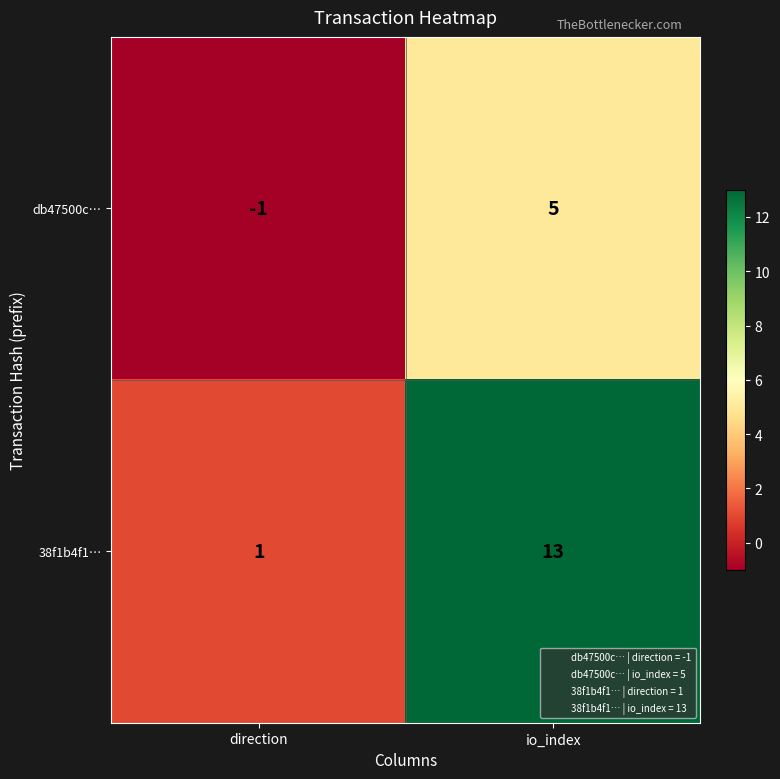

Reading left to right, list all the values displayed in this chart.

db47500c…: -1	5
38f1b4f1…: 1	13